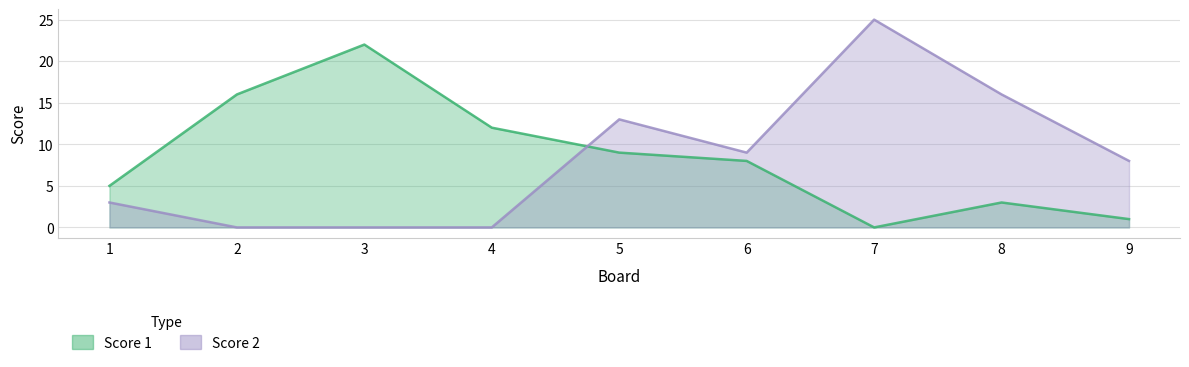

Where is Score 1 nearest to the value 11?

4